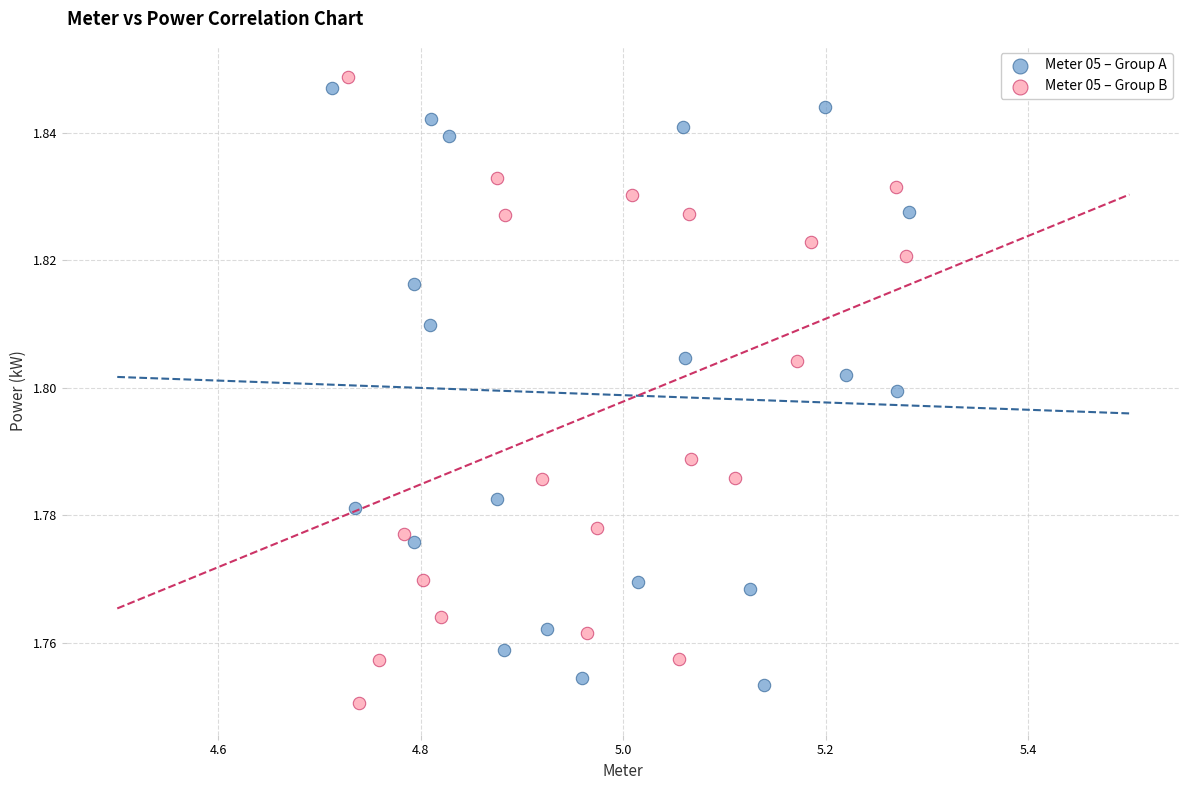

Which series reaches the minimum Y coordinate?

Meter 05 – Group B